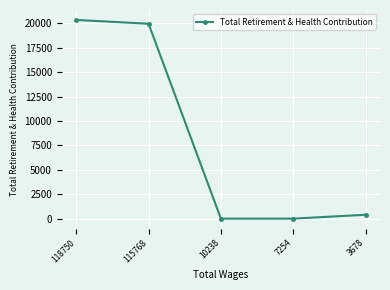

What is the change in value from 118750 to 10238?

-20355